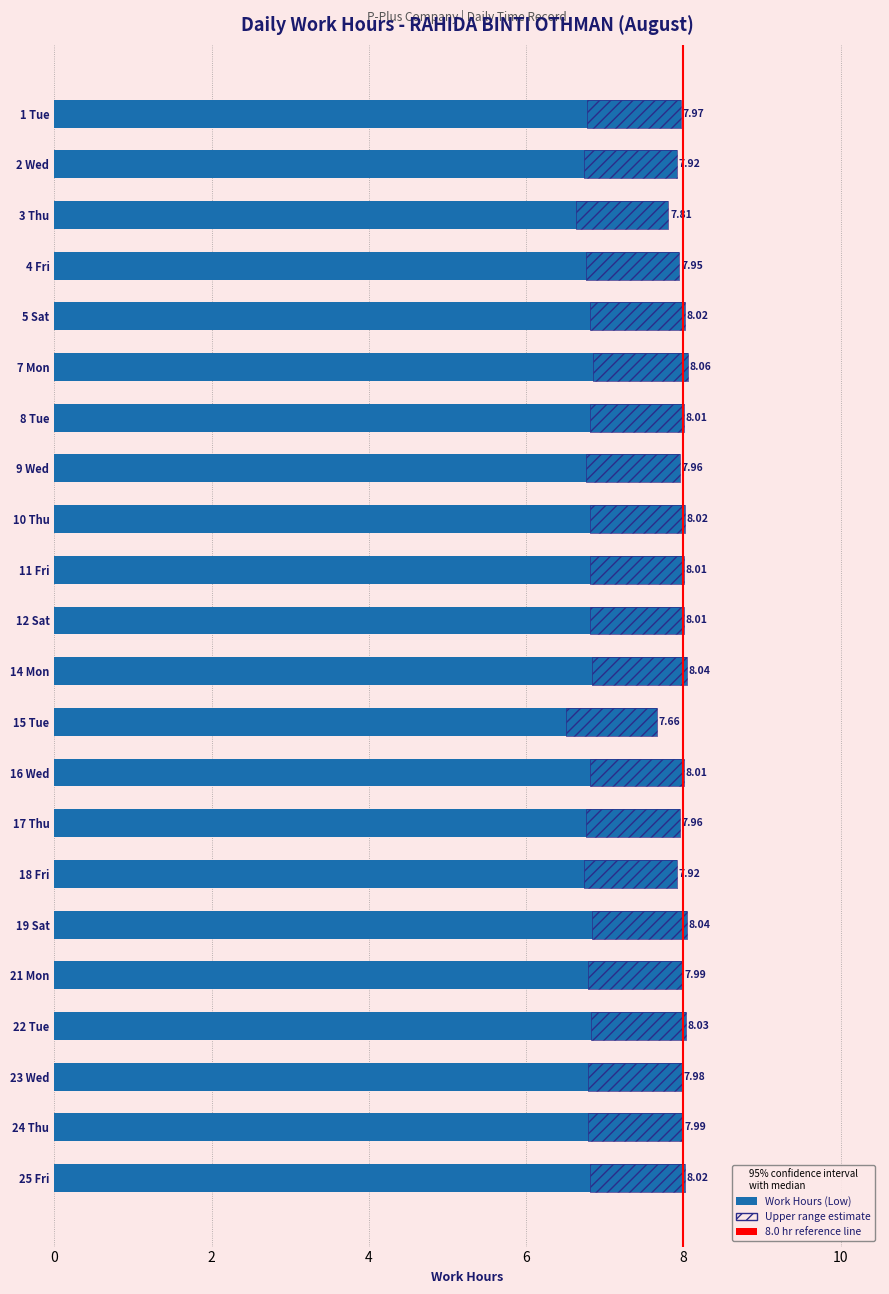

Between 2 Wed and 21 Mon, which is larger?

21 Mon